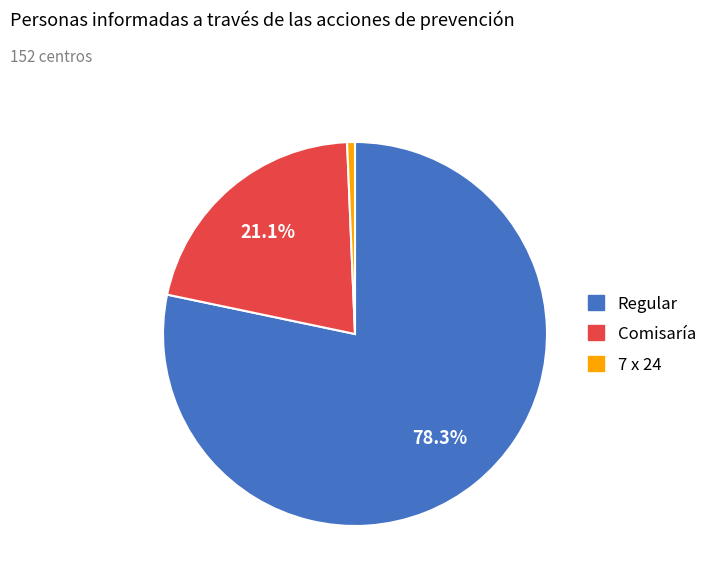

Is there any slice that represents more than half of the pie?

Yes